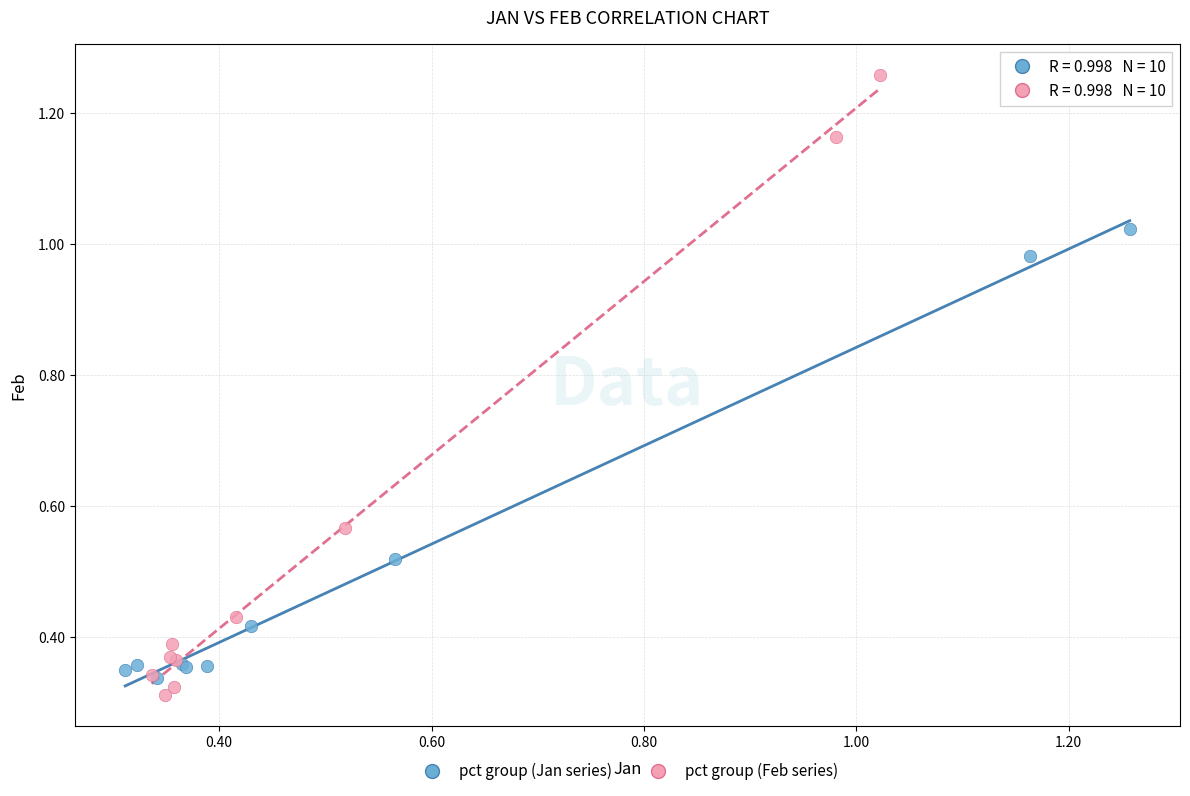

What are all the series names shown in the legend?

pct group (Jan series), pct group (Feb series)